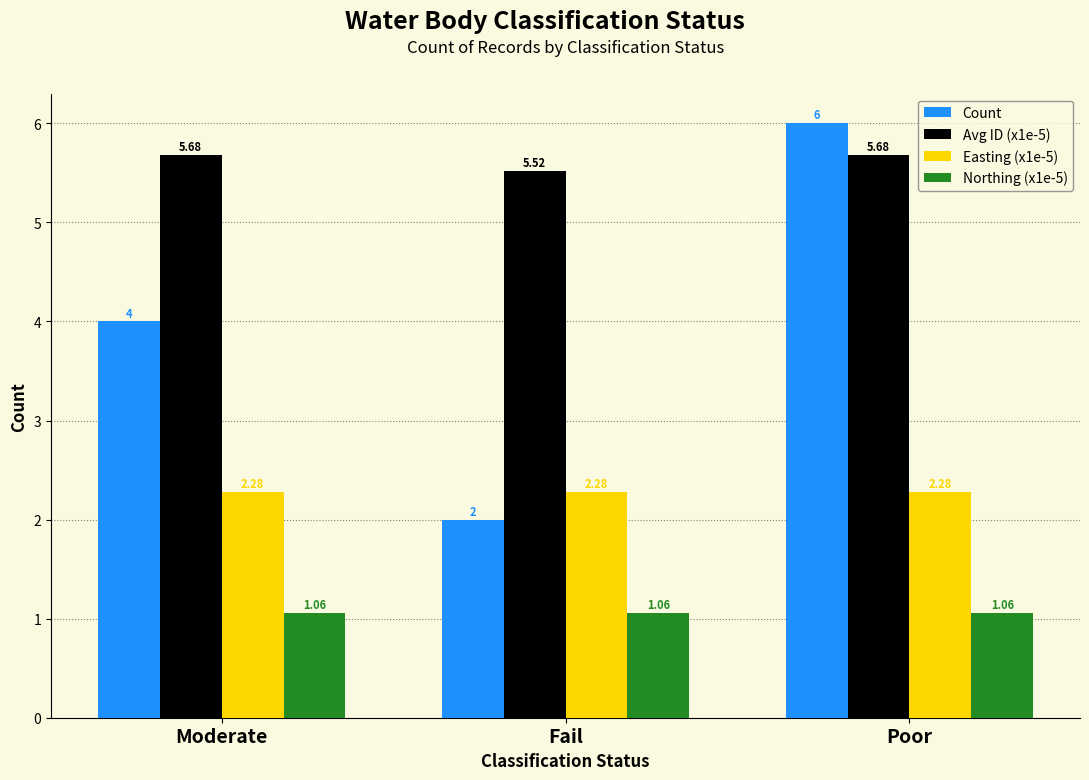

How many distinct data groups are displayed?

4